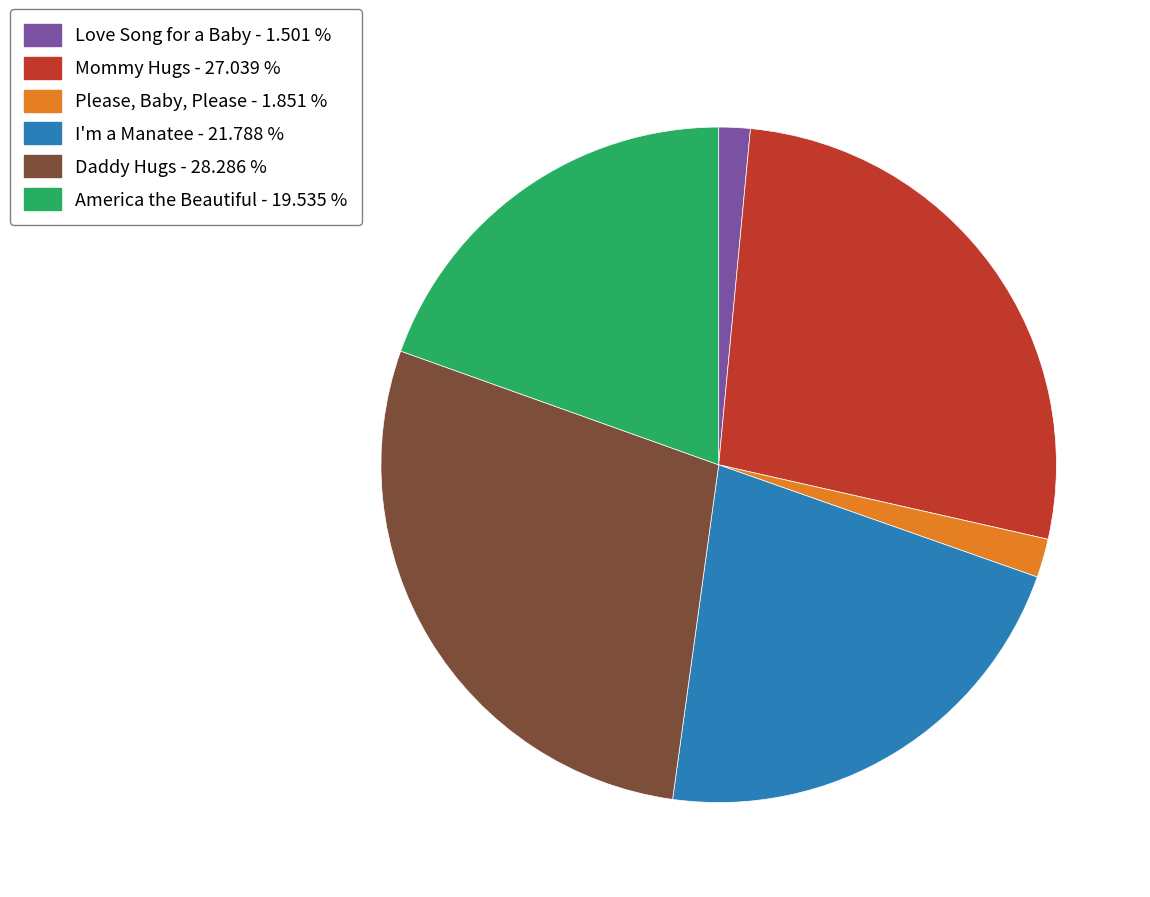

The Love Song for a Baby slice represents 2% of the pie. True or false?

True